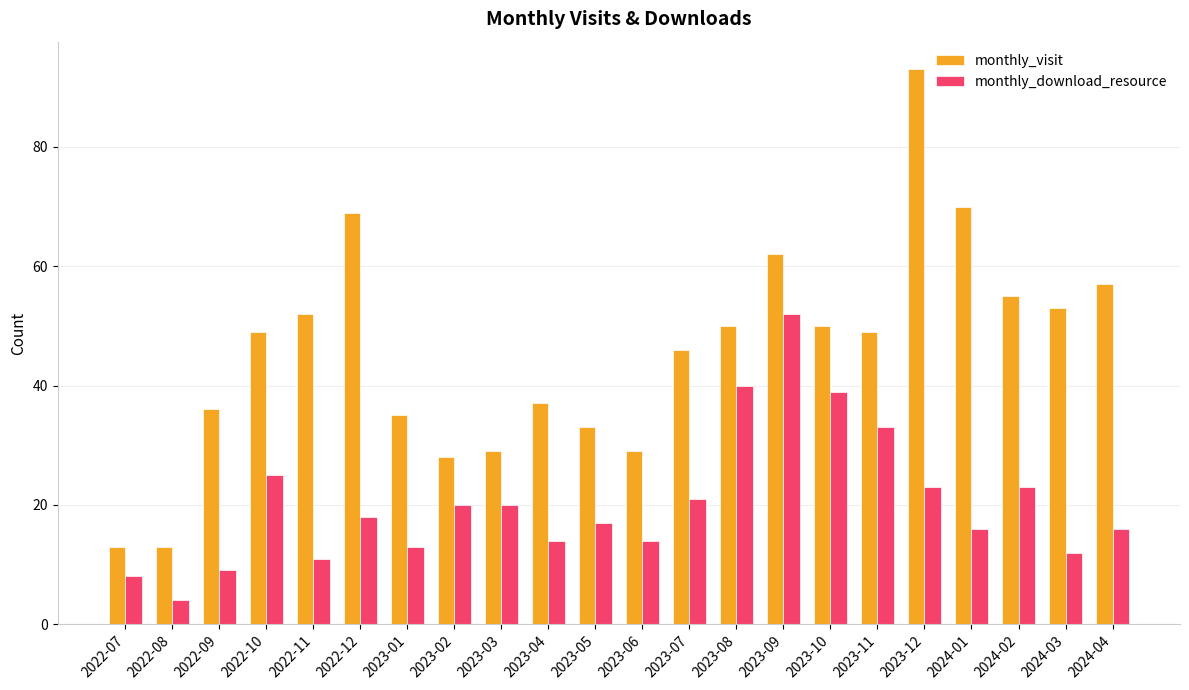

What is the label of the 19th bar from the right?

2022-10